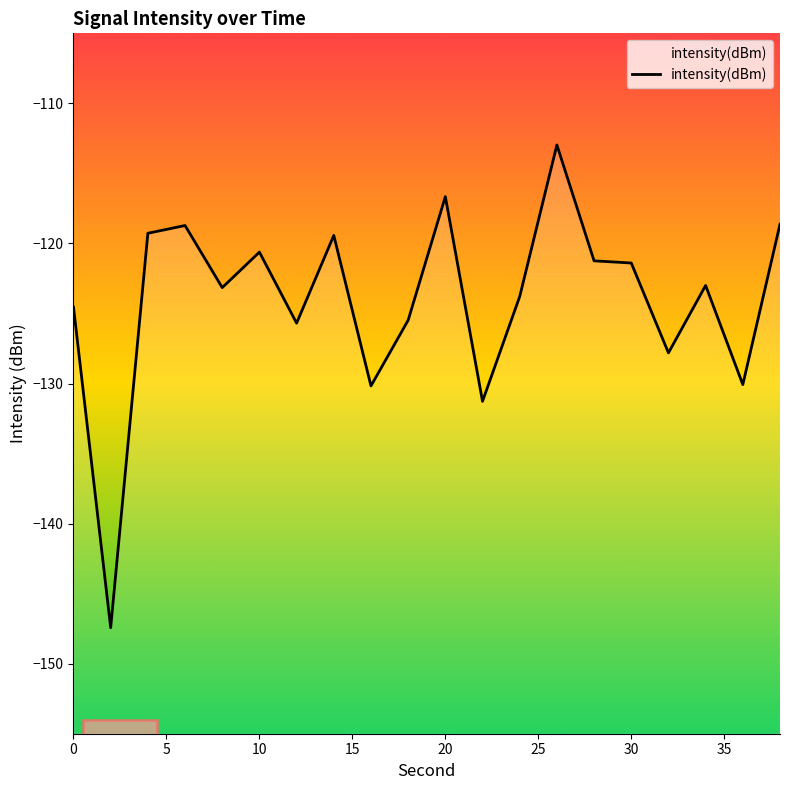

What is the difference between the values at 15 and 30?

7.0